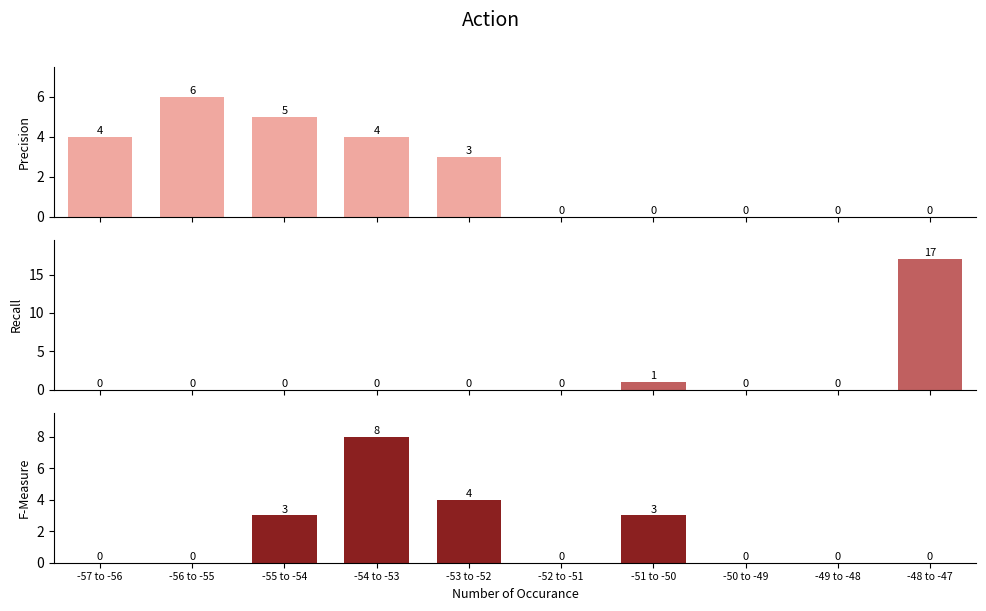

Reading left to right, transcribe all the data shown in this chart.

Precision: -57 to -56=4	-56 to -55=6	-55 to -54=5	-54 to -53=4	-53 to -52=3	-52 to -51=0	-51 to -50=0	-50 to -49=0	-49 to -48=0	-48 to -47=0
Recall: -57 to -56=0	-56 to -55=0	-55 to -54=0	-54 to -53=0	-53 to -52=0	-52 to -51=0	-51 to -50=1	-50 to -49=0	-49 to -48=0	-48 to -47=17
F-Measure: -57 to -56=0	-56 to -55=0	-55 to -54=3	-54 to -53=8	-53 to -52=4	-52 to -51=0	-51 to -50=3	-50 to -49=0	-49 to -48=0	-48 to -47=0